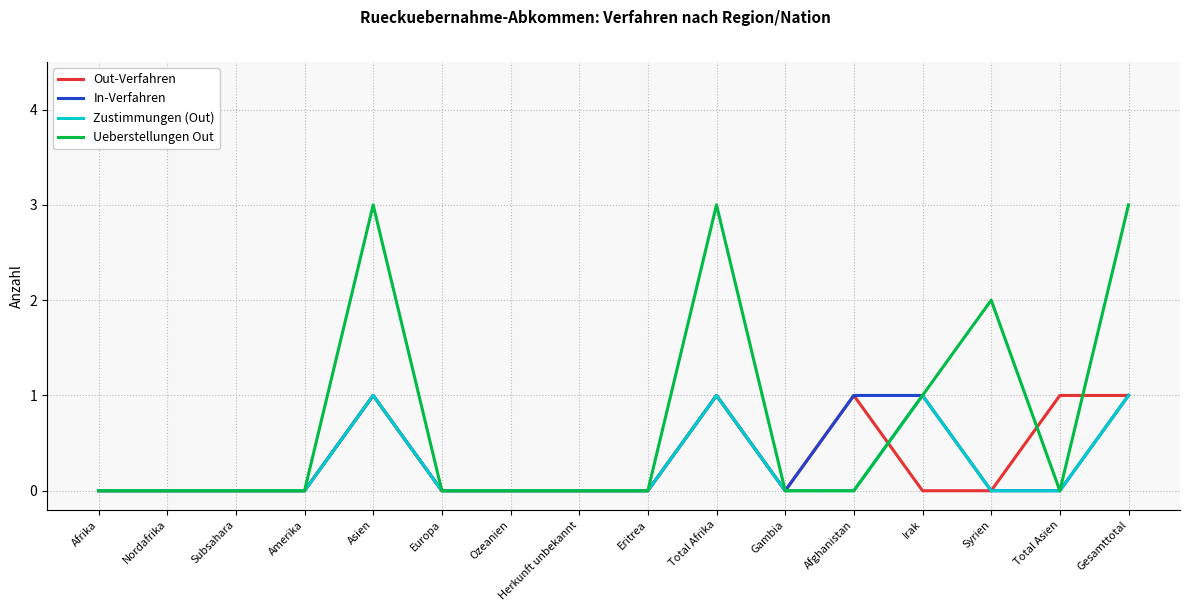

What position from the right is Gesamttotal?

1